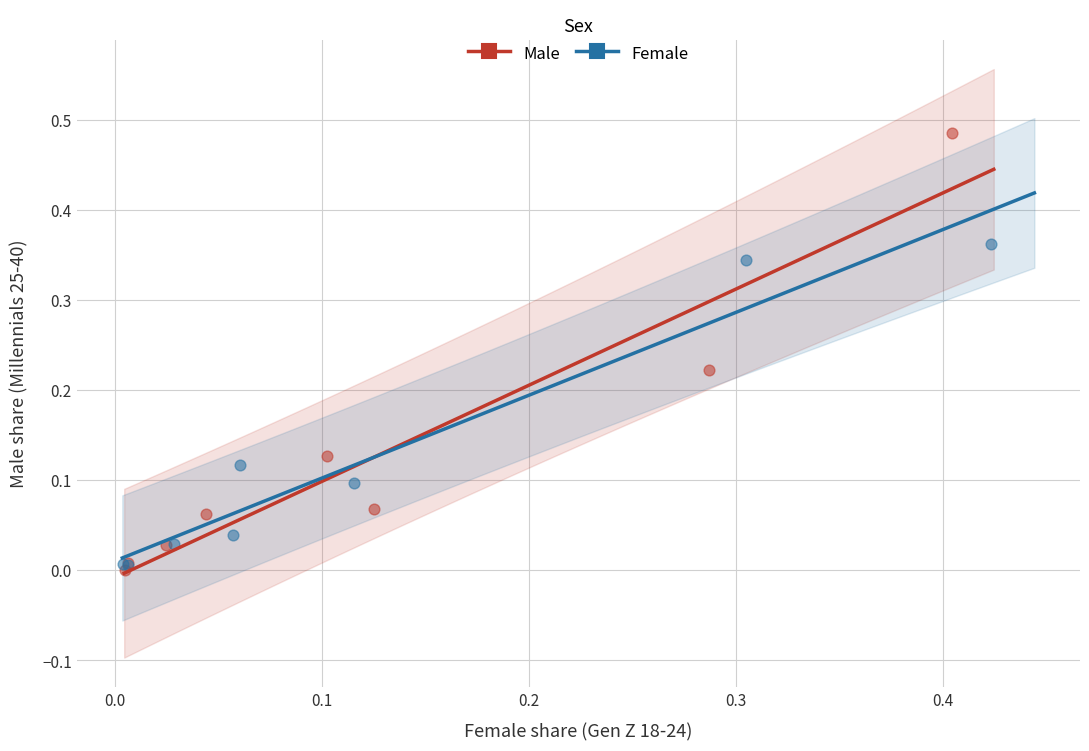

Which series has the largest Y range (max minus min)?

Male